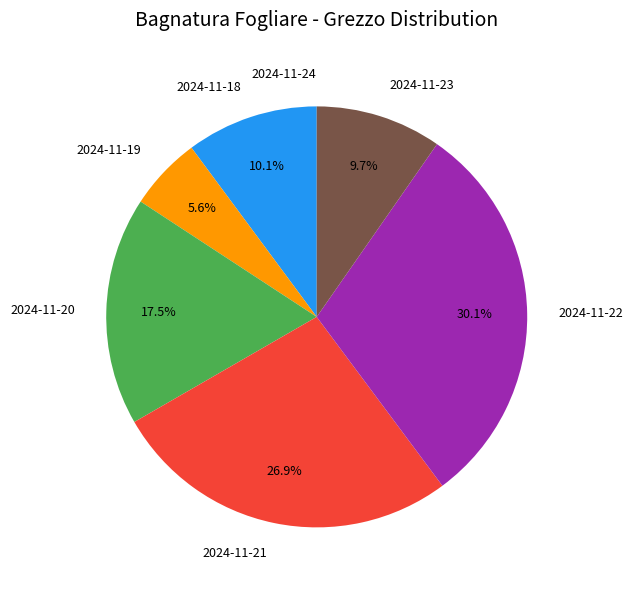

What percentage do 2024-11-20 and 2024-11-23 together represent?

27.2%